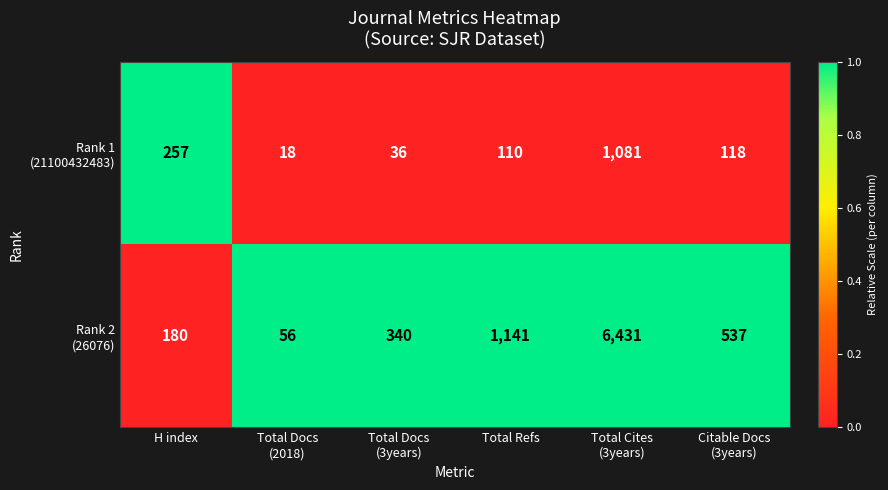

What is the minimum value shown in the chart?

18